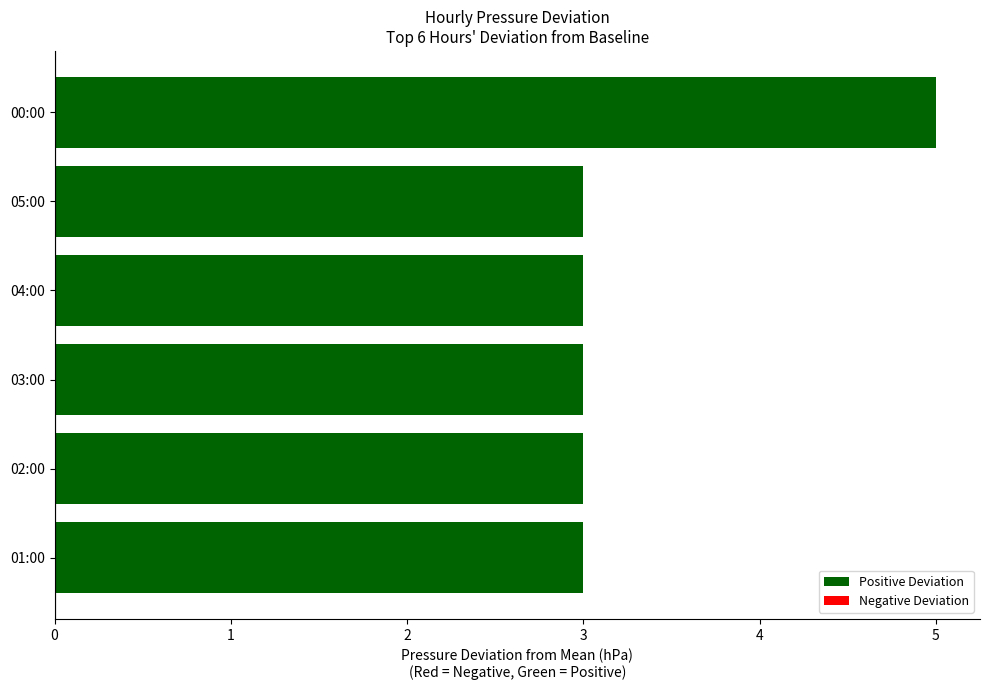

Between 02:00 and 00:00, which is larger?

00:00